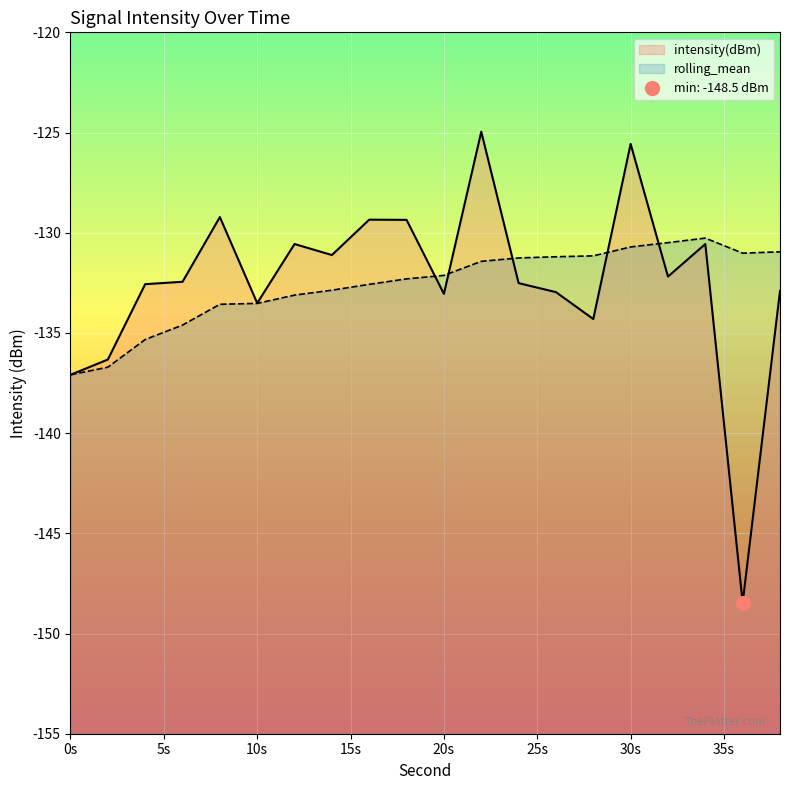

What are all the series names shown in the legend?

intensity(dBm), rolling_mean